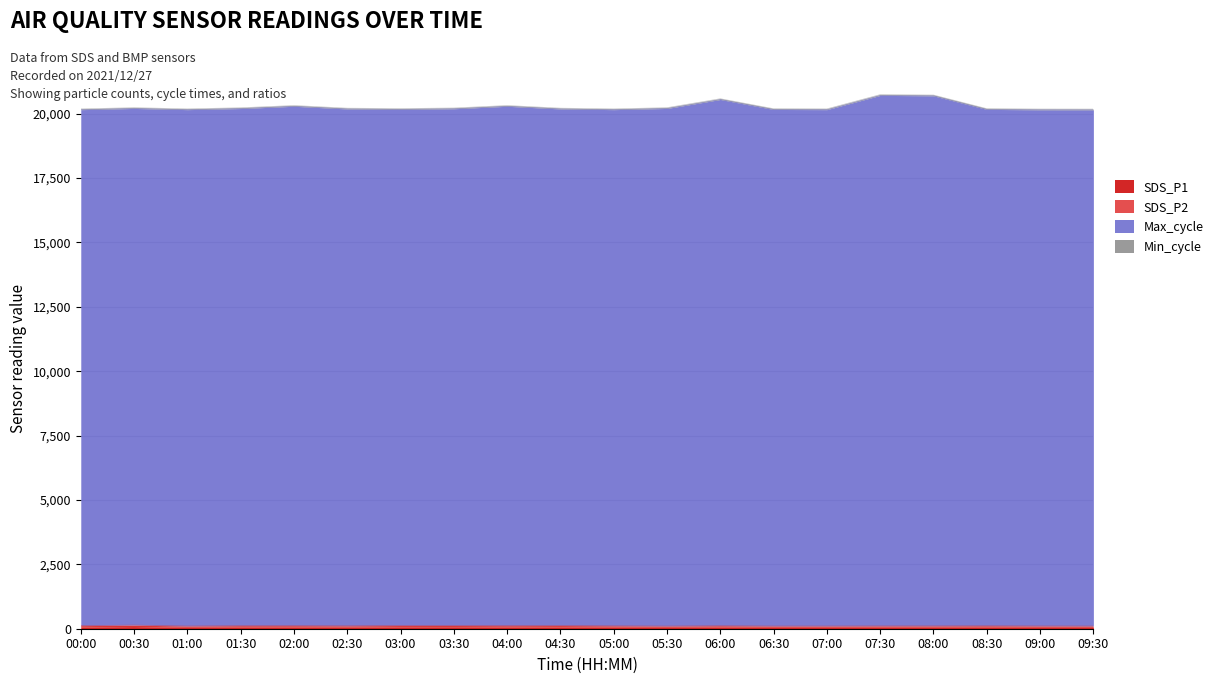

What is the spread (max minus min) of values at 09:00?

20092.2